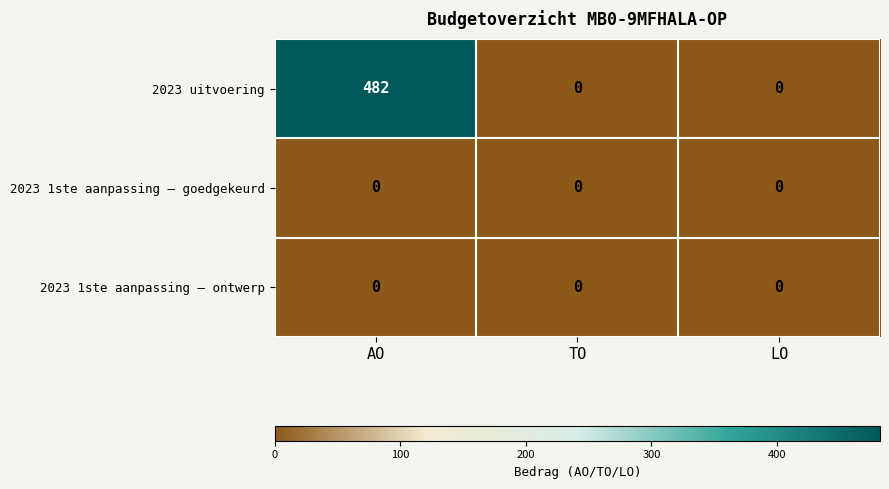

Reading right to left, list all the values displayed in this chart.

2023 uitvoering: LO=0	TO=0	AO=482
2023 1ste aanpassing – goedgekeurd: LO=0	TO=0	AO=0
2023 1ste aanpassing – ontwerp: LO=0	TO=0	AO=0